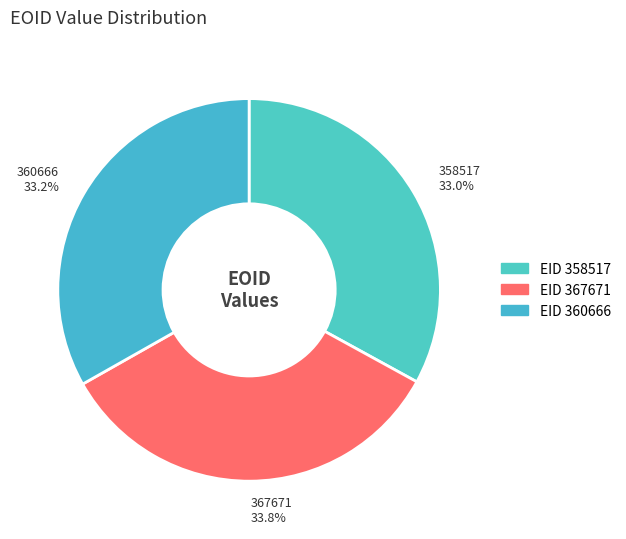

What is the total percentage of 358517 and 360666?

66.2%